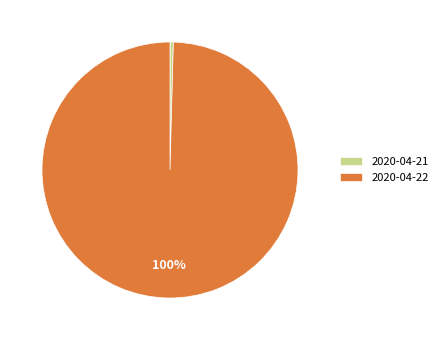

What is the smallest slice in the pie chart?

2020-04-21